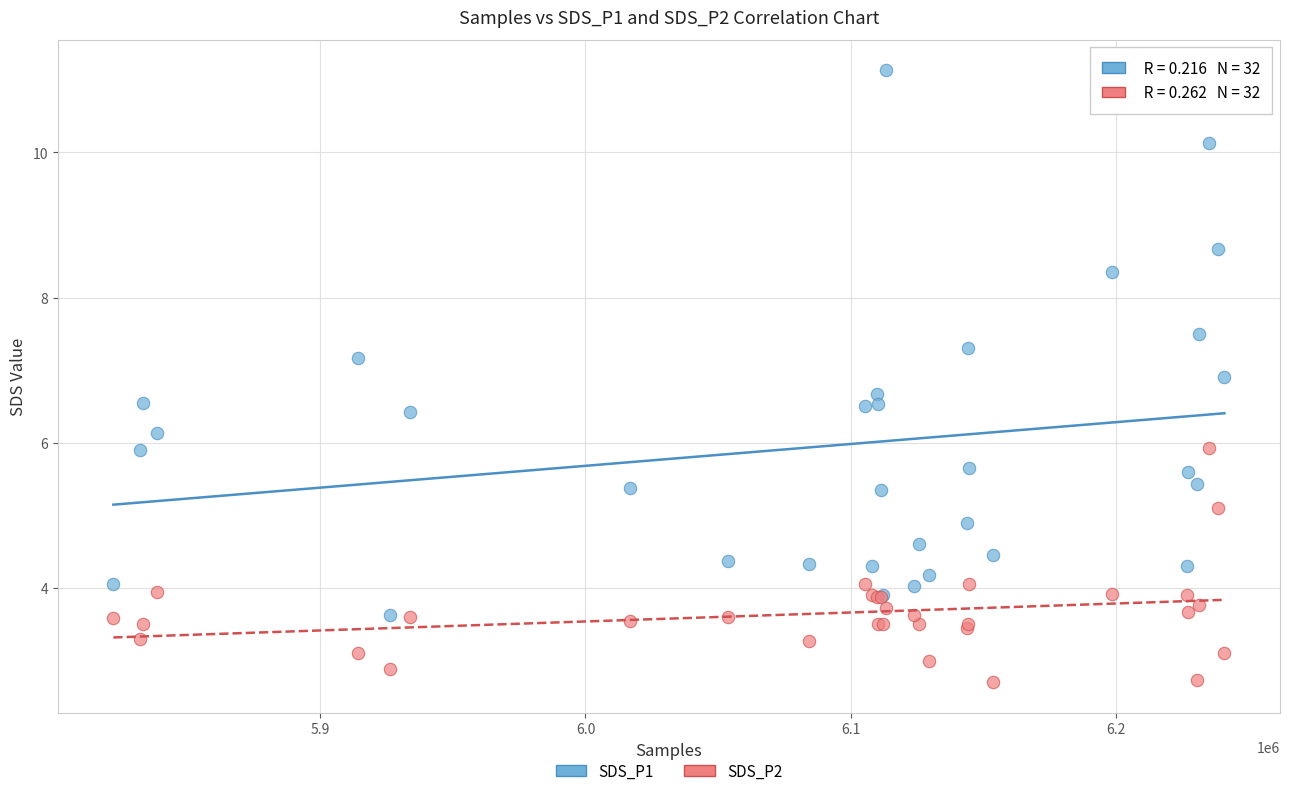

Which series contains the lowest Y value?

SDS_P2